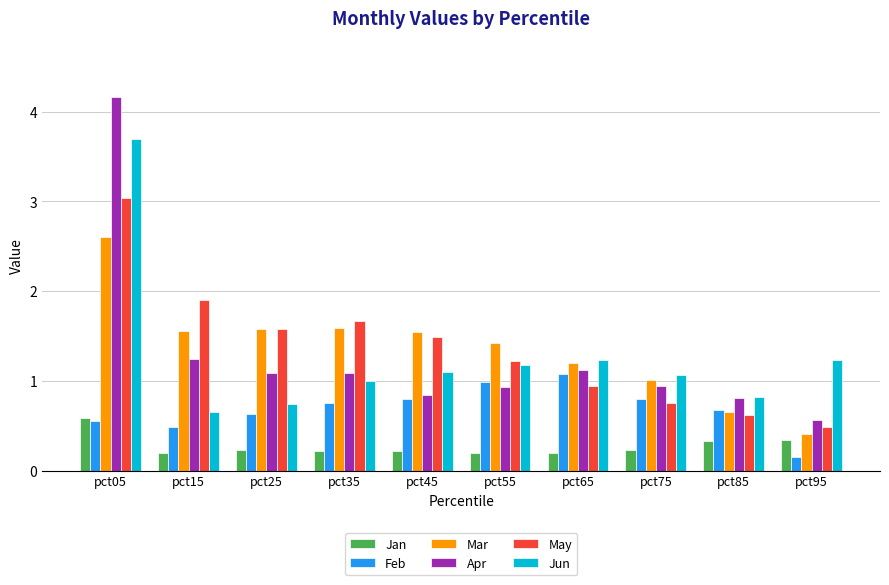

Which series changed the most between pct15 and pct25?

May